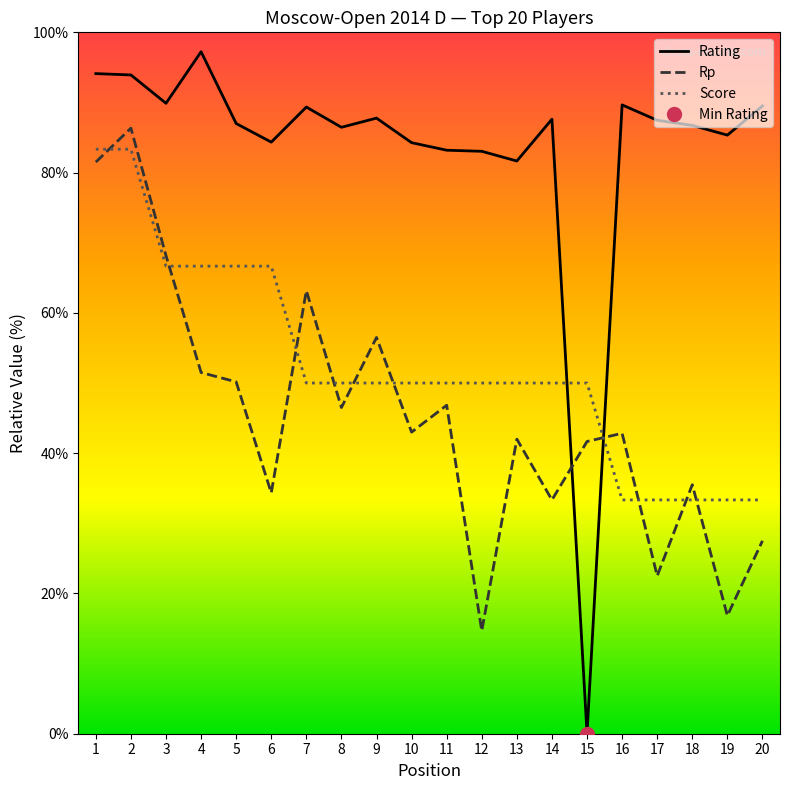

How many intersections are there between Rating and Score?

2